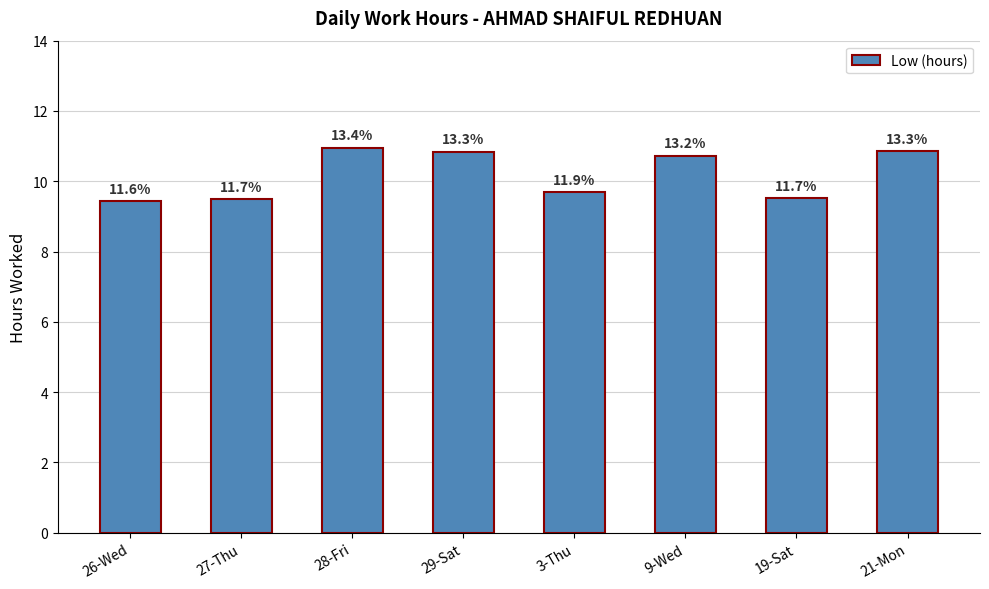

List the labels in order of value, largest first.

28-Fri, 21-Mon, 29-Sat, 9-Wed, 3-Thu, 19-Sat, 27-Thu, 26-Wed